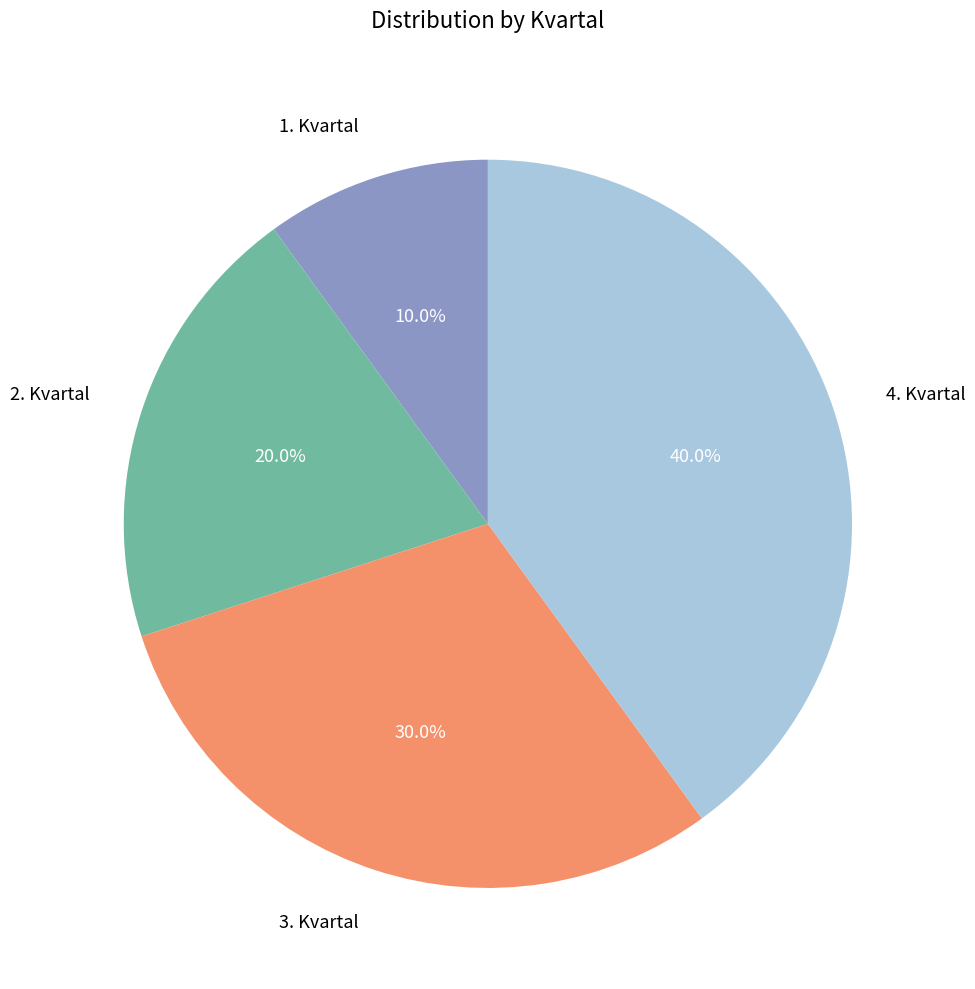

Count the number of slices in the pie.

4